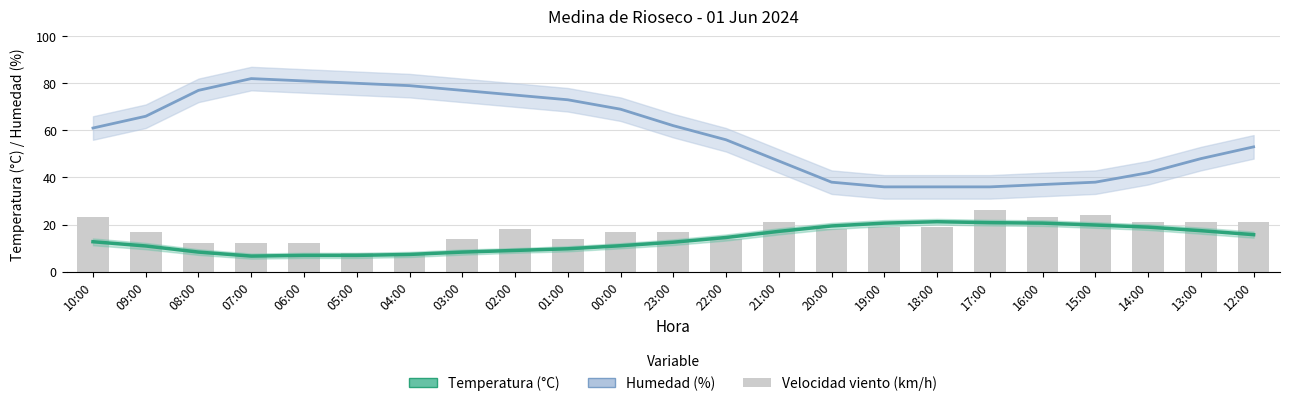

Between 15:00 and 13:00, which series saw the biggest shift?

Humedad (%)